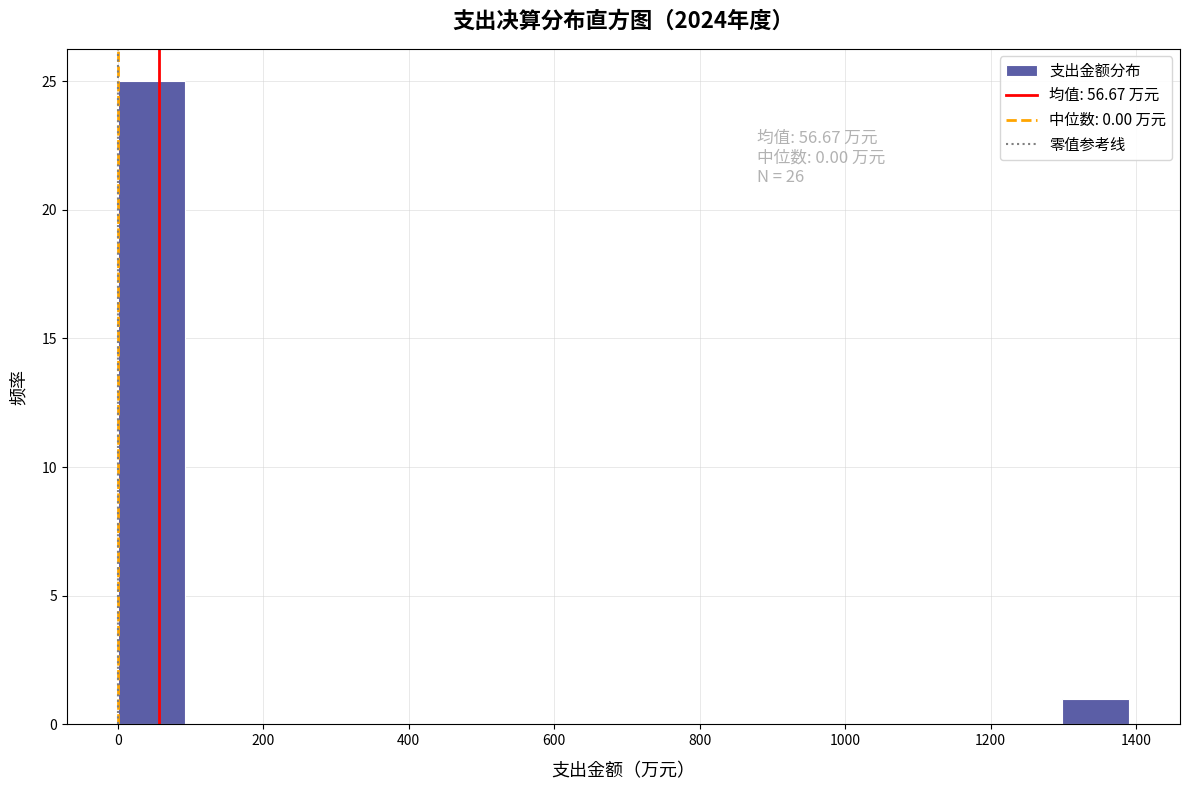

Which range on the x-axis has the tallest bar?

0 to 100